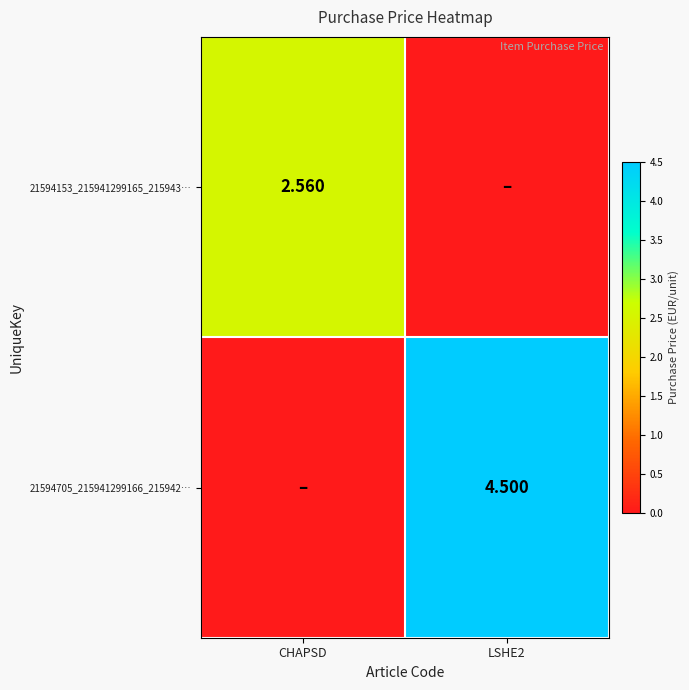

At CHAPSD, list the series in order from smallest to largest.

21594705_215941299166_215942…, 21594153_215941299165_215943…